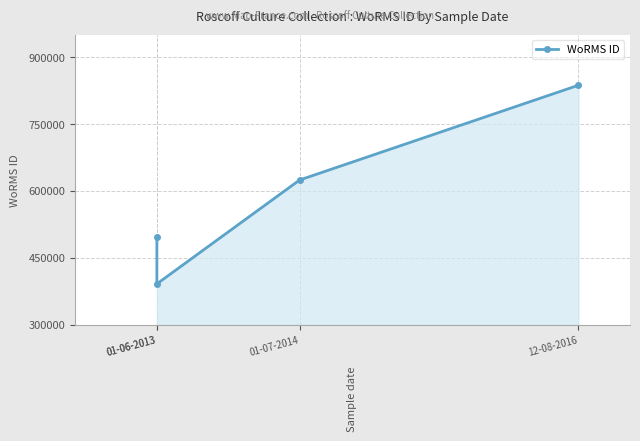

What is the label of the 1st point from the left?

01-06-2013